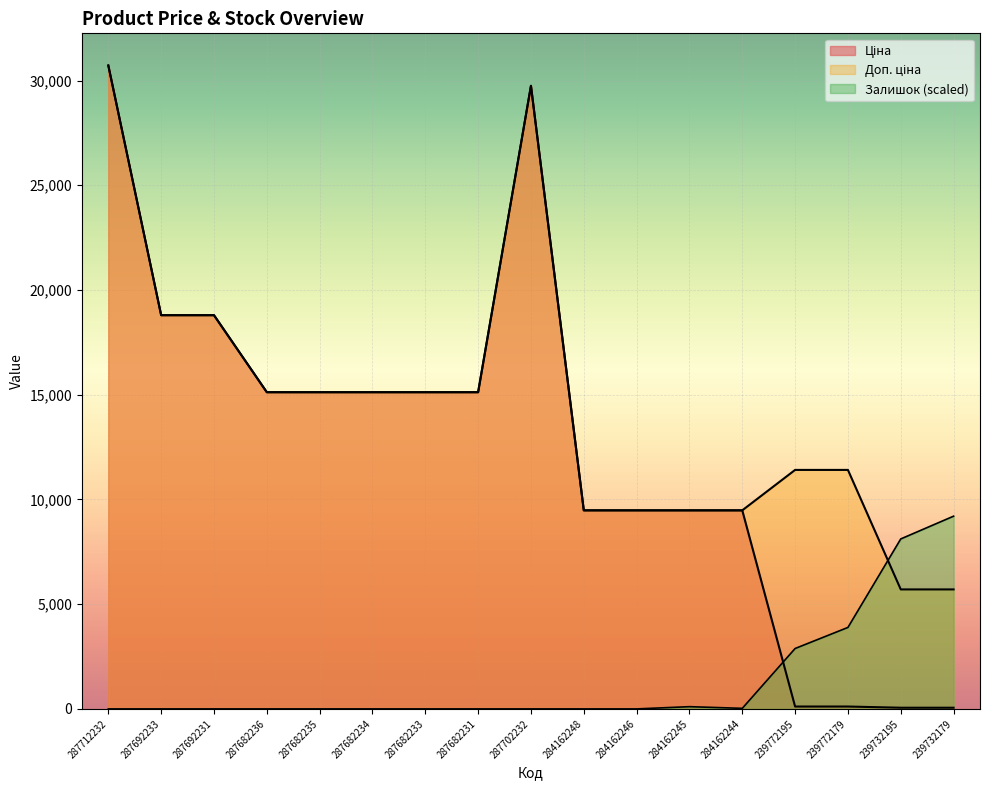

List the series in order of their peak value, lowest first.

Залишок, Ціна, Доп. ціна